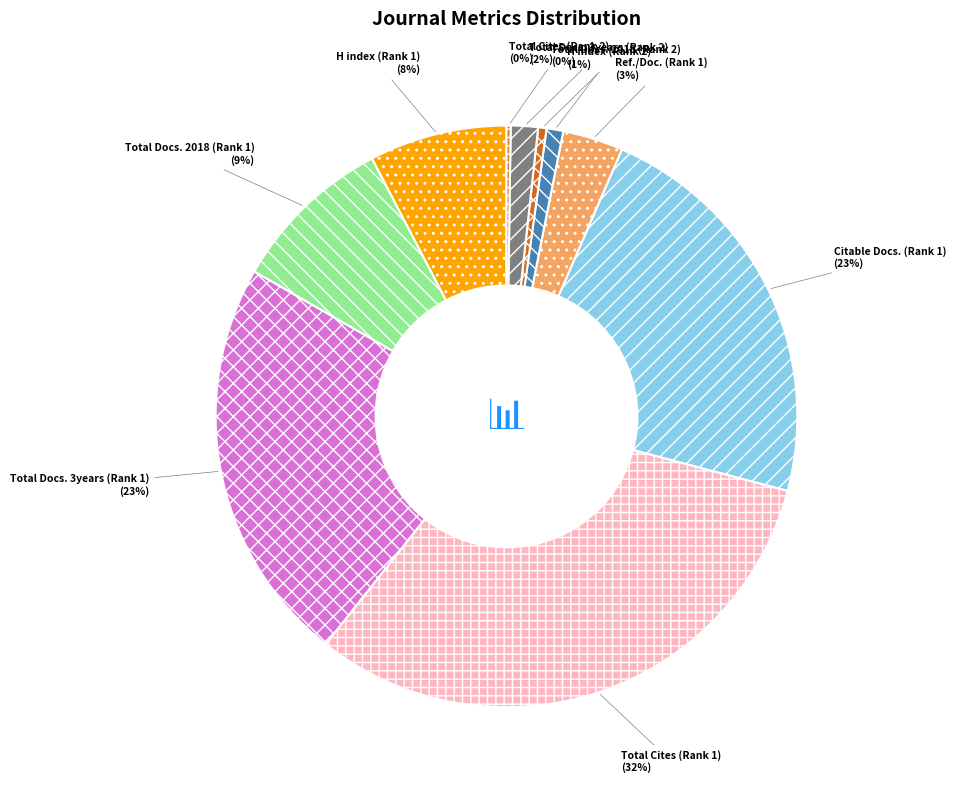

To the nearest percent, what is the average slice percentage?

10%